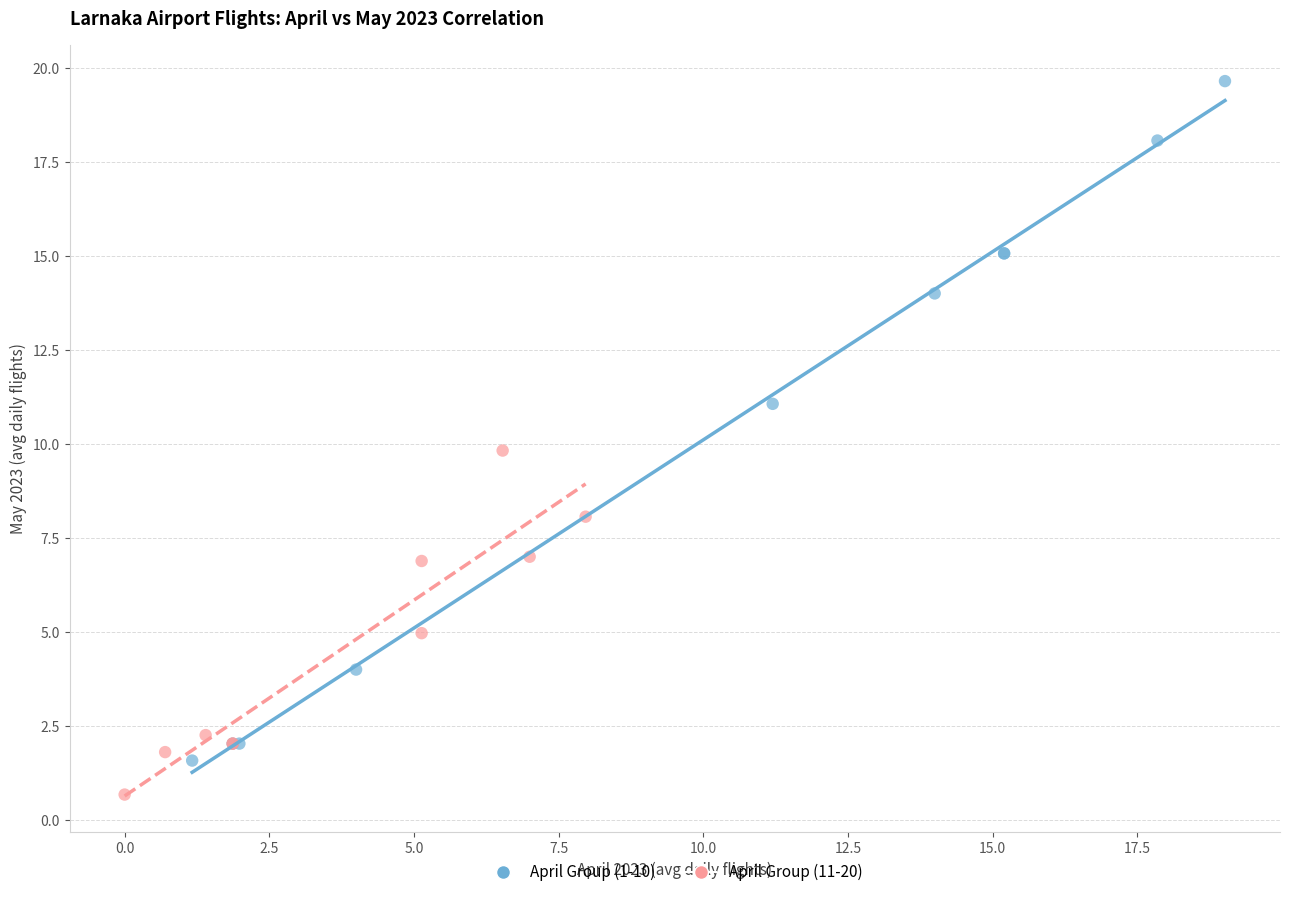

What are all the series names shown in the legend?

April Group (1-10), April Group (11-20)